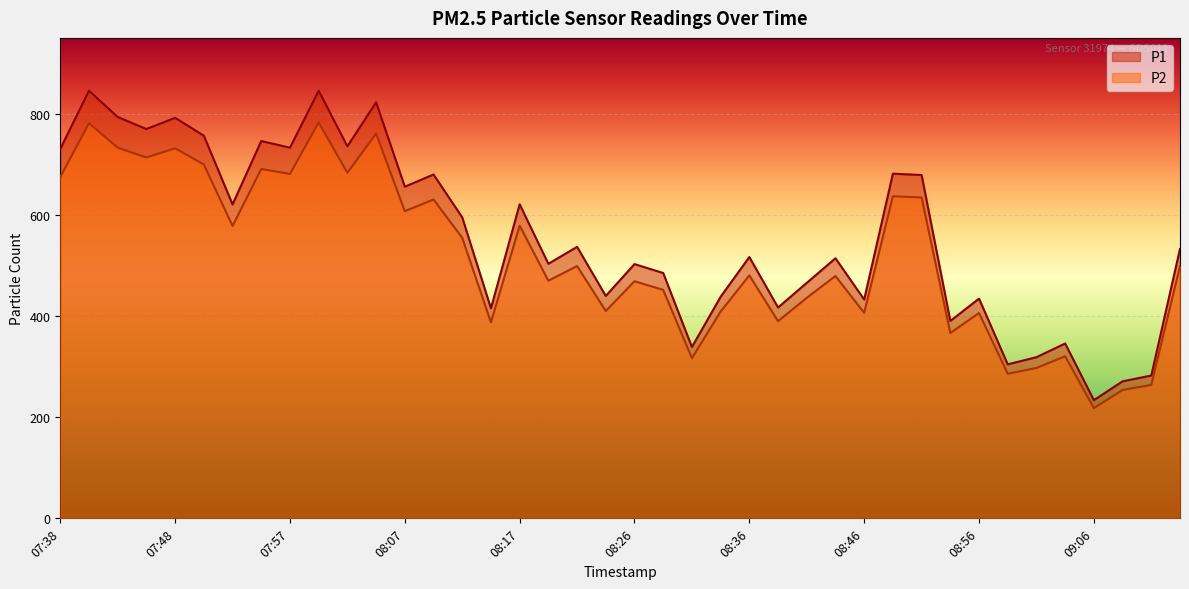

Reading left to right, list all the values displayed in this chart.

P1: 07:38=730.5	07:40=845.5	07:43=793.5	07:45=769.8	07:48=792.0	07:50=756.6	07:52=620.8	07:55=746.1	07:57=732.9	08:00=845.5	08:02=735.6	08:05=822.6	08:07=655.8	08:09=679.9	08:12=595.1	08:14=415.2	08:17=620.9	08:19=503.3	08:22=536.8	08:24=439.8	08:26=502.7	08:29=485.1	08:31=338.8	08:34=438.1	08:36=516.7	08:39=416.9	08:41=465.6	08:44=514.2	08:46=432.6	08:48=681.5	08:51=678.9	08:53=390.3	08:56=434.5	08:58=304.5	09:01=318.6	09:03=345.7	09:06=233.7	09:08=270.9	09:11=282.4	09:13=532.8
P2: 07:38=674.8	07:40=781.3	07:43=732.9	07:45=713.5	07:48=731.6	07:50=699.6	07:52=578.1	07:55=690.8	07:57=680.9	08:00=782.7	08:02=683.3	08:05=760.8	08:07=607.3	08:09=630.5	08:12=554.7	08:14=387.6	08:17=578.7	08:19=469.9	08:22=498.9	08:24=410.0	08:26=468.8	08:29=451.8	08:31=316.7	08:34=408.9	08:36=480.4	08:39=389.9	08:41=436.0	08:44=479.2	08:46=406.3	08:48=636.9	08:51=634.5	08:53=366.4	08:56=406.0	08:58=285.9	09:01=297.3	09:03=320.4	09:06=217.9	09:08=253.8	09:11=263.9	09:13=498.9